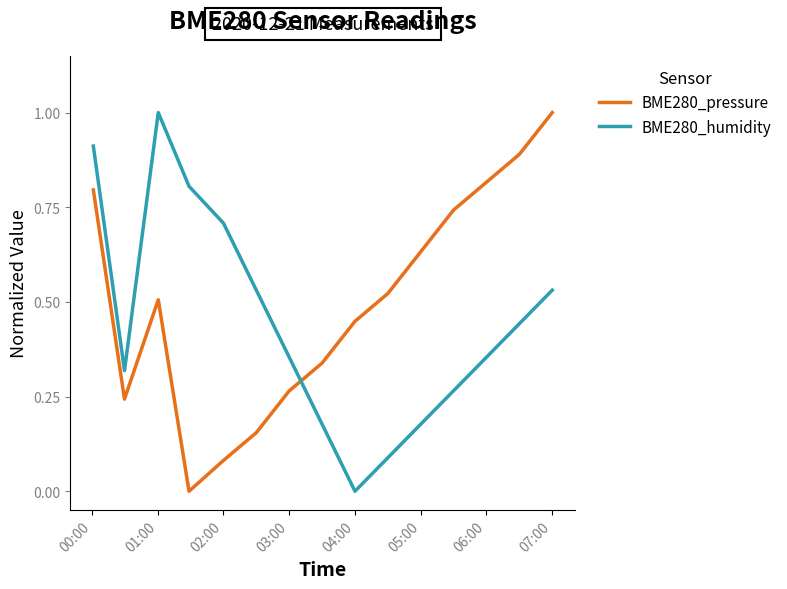

How many interior local peaks does the BME280_humidity series have?

1